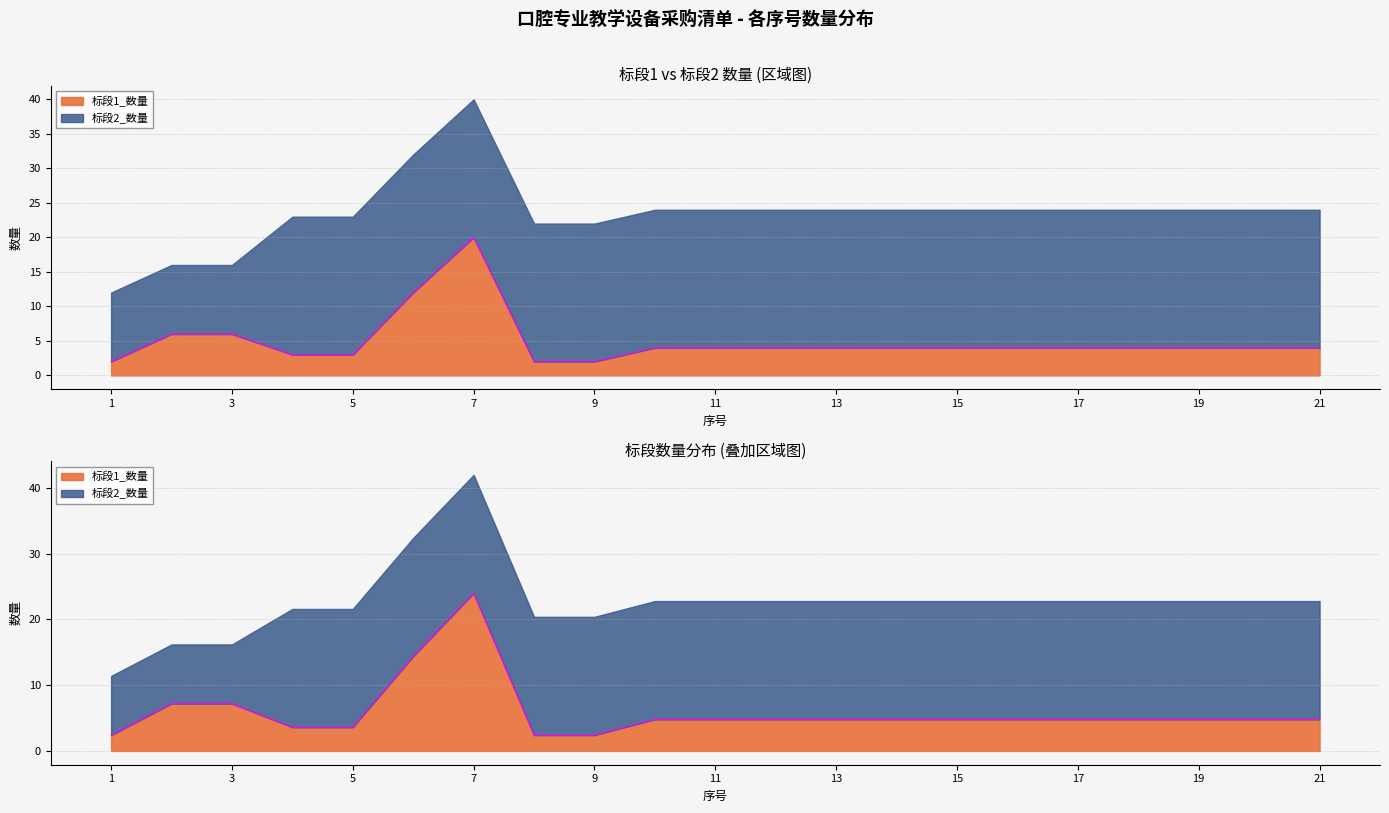

What is the value of the 14th point from the left?

4